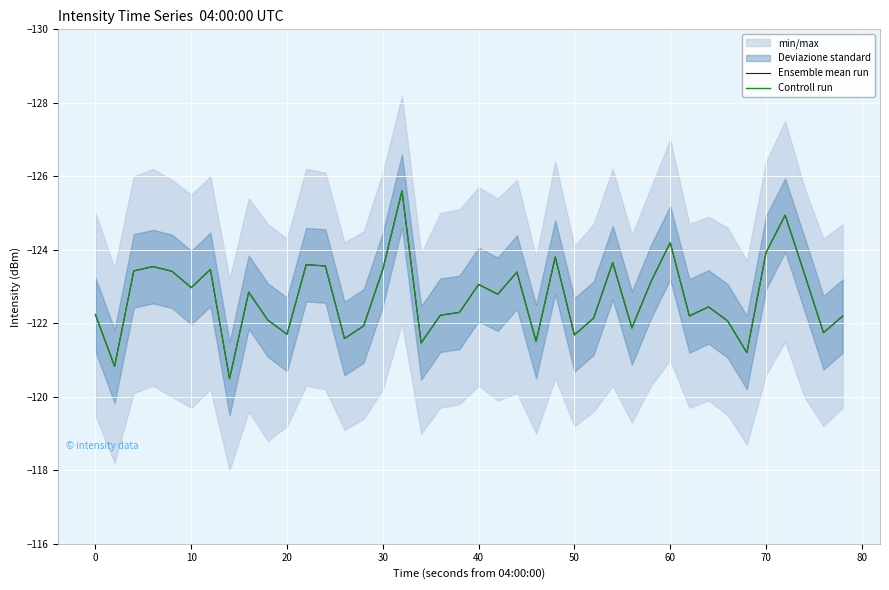

Reading left to right, list all the values displayed in this chart.

Ensemble mean run: -122.2	-120.8	-123.4	-123.5	-123.4	-123.0	-123.5	-120.5	-122.8	-122.1	-121.7	-123.6	-123.6	-121.6	-121.9	-123.5	-125.6	-121.5	-122.2	-122.3	-123.1	-122.8	-123.4	-121.5	-123.8	-121.7	-122.1	-123.7	-121.9	-123.1	-124.2	-122.2	-122.4	-122.1	-121.2	-123.9	-124.9	-123.4	-121.7	-122.2
Controll run: -122.2	-120.8	-123.4	-123.5	-123.4	-123.0	-123.5	-120.5	-122.8	-122.1	-121.7	-123.6	-123.6	-121.6	-121.9	-123.5	-125.6	-121.5	-122.2	-122.3	-123.1	-122.8	-123.4	-121.5	-123.8	-121.7	-122.1	-123.7	-121.9	-123.1	-124.2	-122.2	-122.4	-122.1	-121.2	-123.9	-124.9	-123.4	-121.7	-122.2